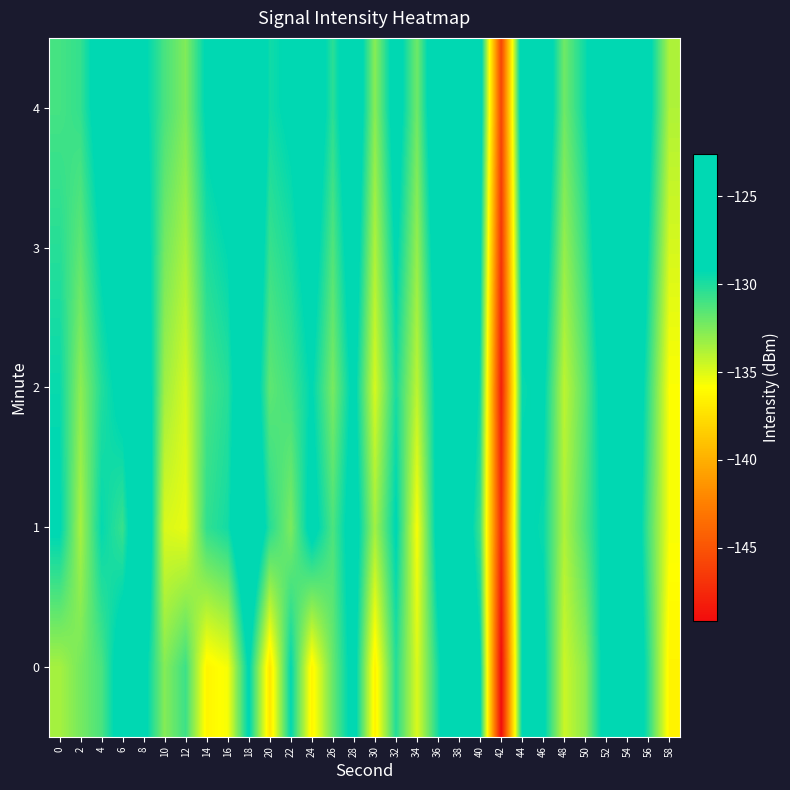

What is the total value across all series at 52?

-637.1